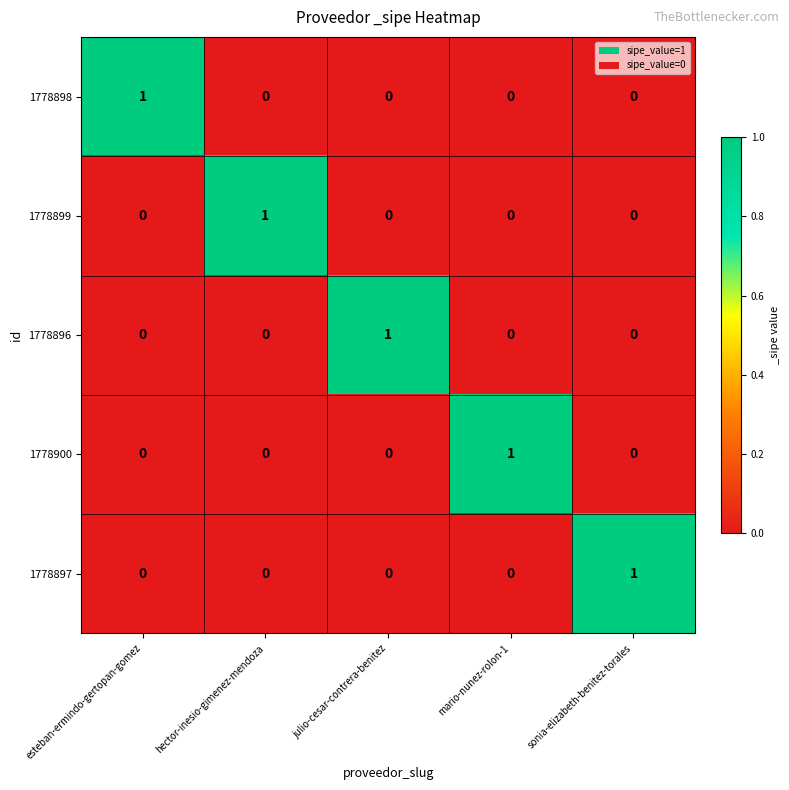

Reading right to left, transcribe all the data shown in this chart.

1778898: 0	0	0	0	1
1778899: 0	0	0	1	0
1778896: 0	0	1	0	0
1778900: 0	1	0	0	0
1778897: 1	0	0	0	0